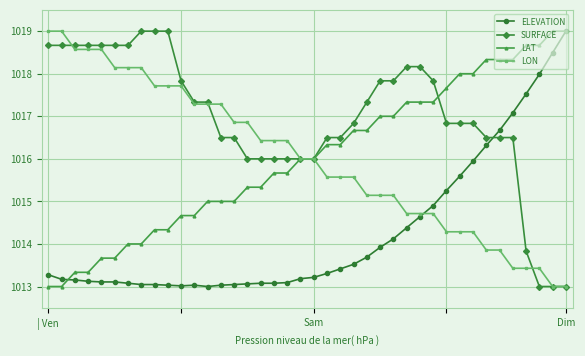

What is the value of the SURFACE point at the 27th from the left?

1017.8